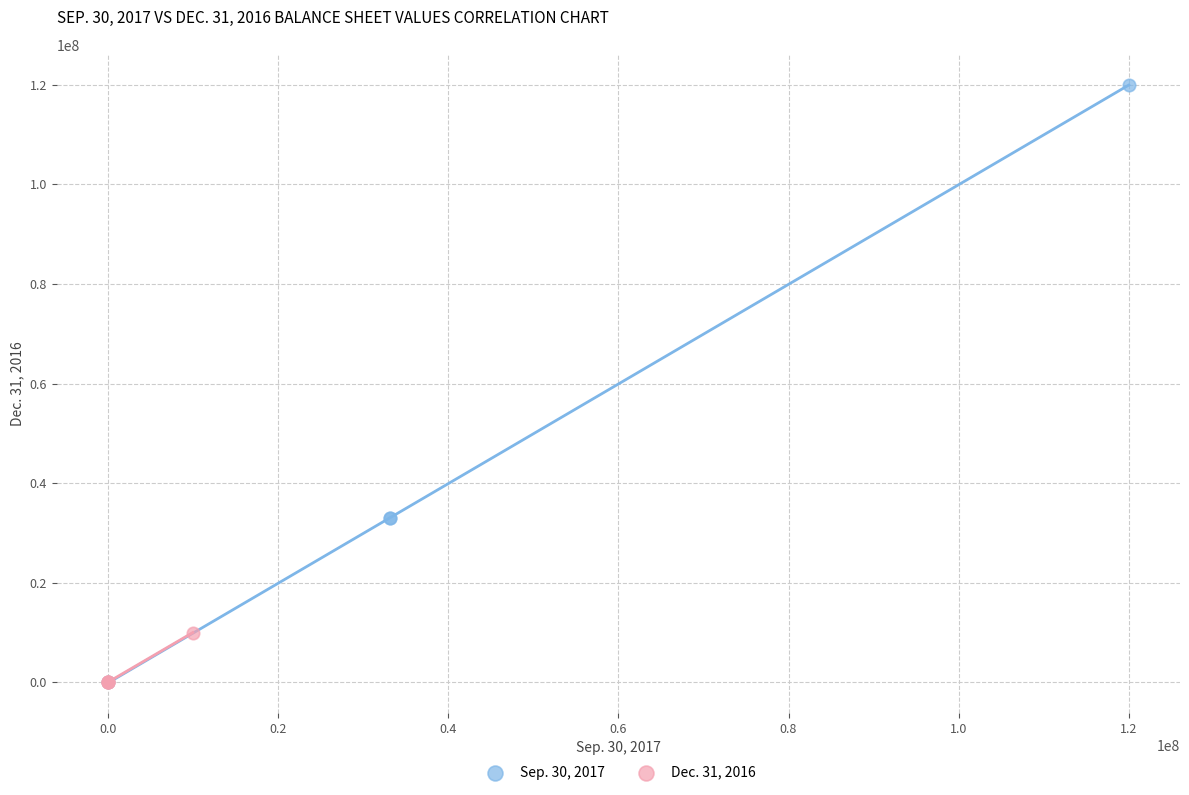

Which series contains the highest Y value?

Sep. 30, 2017